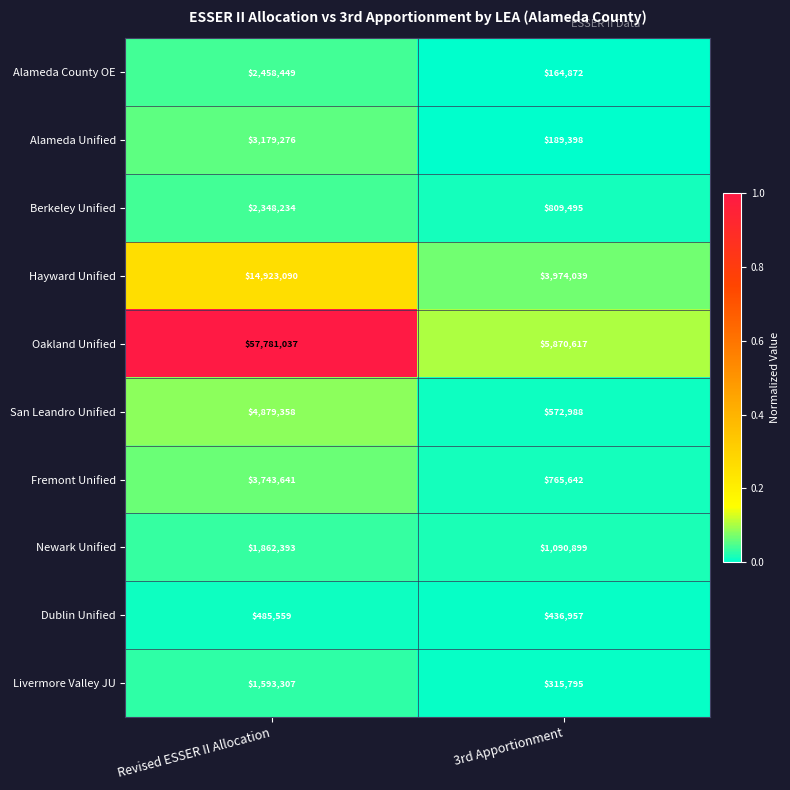

Reading left to right, list all the values displayed in this chart.

Alameda County OE: 2458449	164872
Alameda Unified: 3179276	189398
Berkeley Unified: 2348234	809495
Hayward Unified: 14923090	3974039
Oakland Unified: 57781037	5870617
San Leandro Unified: 4879358	572988
Fremont Unified: 3743641	765642
Newark Unified: 1862393	1090899
Dublin Unified: 485559	436957
Livermore Valley JU: 1593307	315795